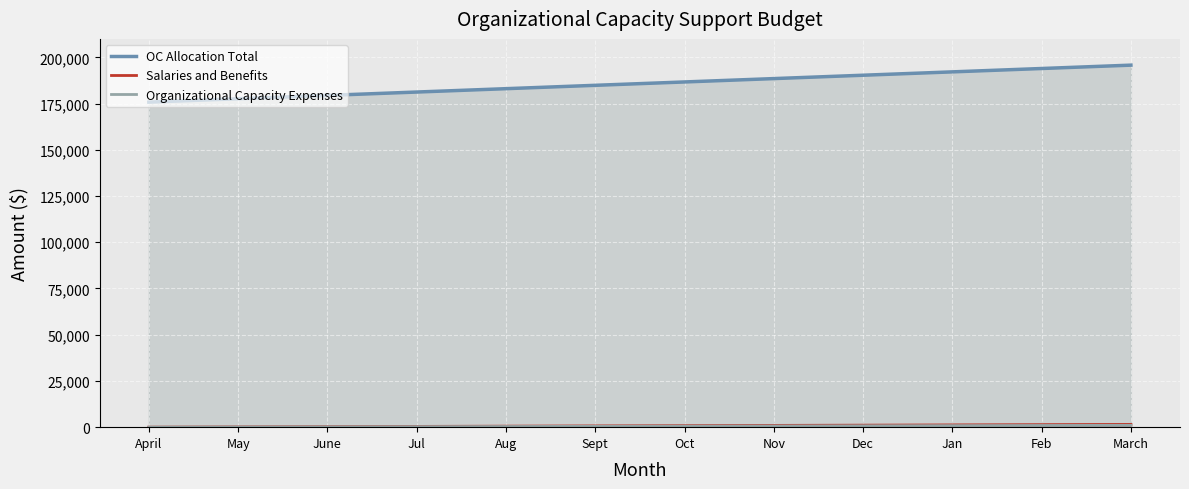

The value of OC Allocation Total at March is 195800.0. True or false?

True